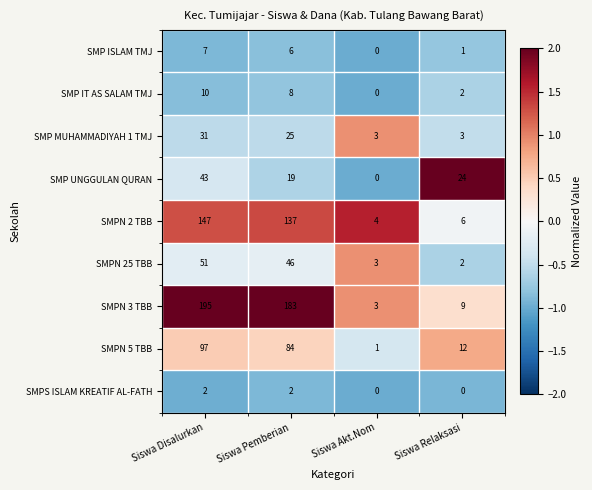

The SMPN 25 TBB series shows 3 at Siswa Akt.Nom. True or false?

True